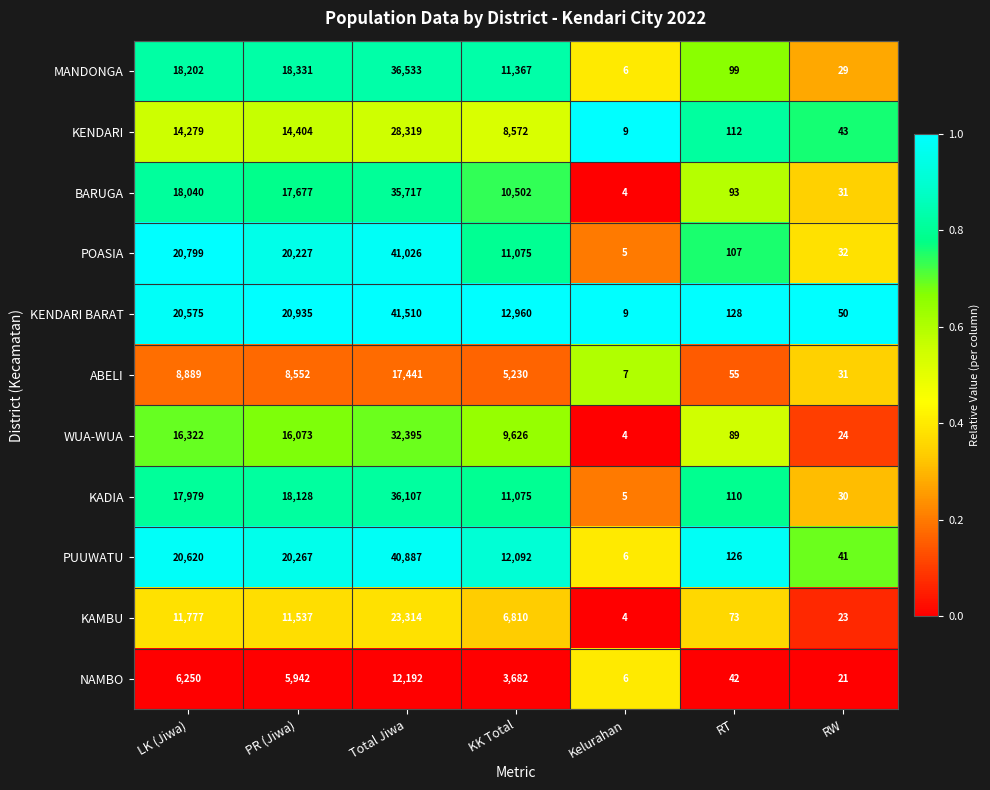

Which series has the largest total across all categories?

KENDARI BARAT